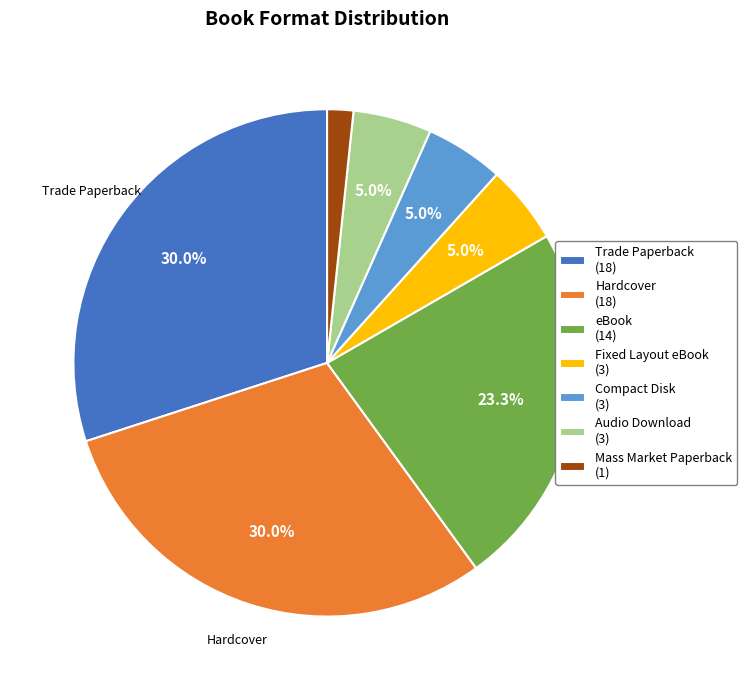

Count the number of slices in the pie.

7